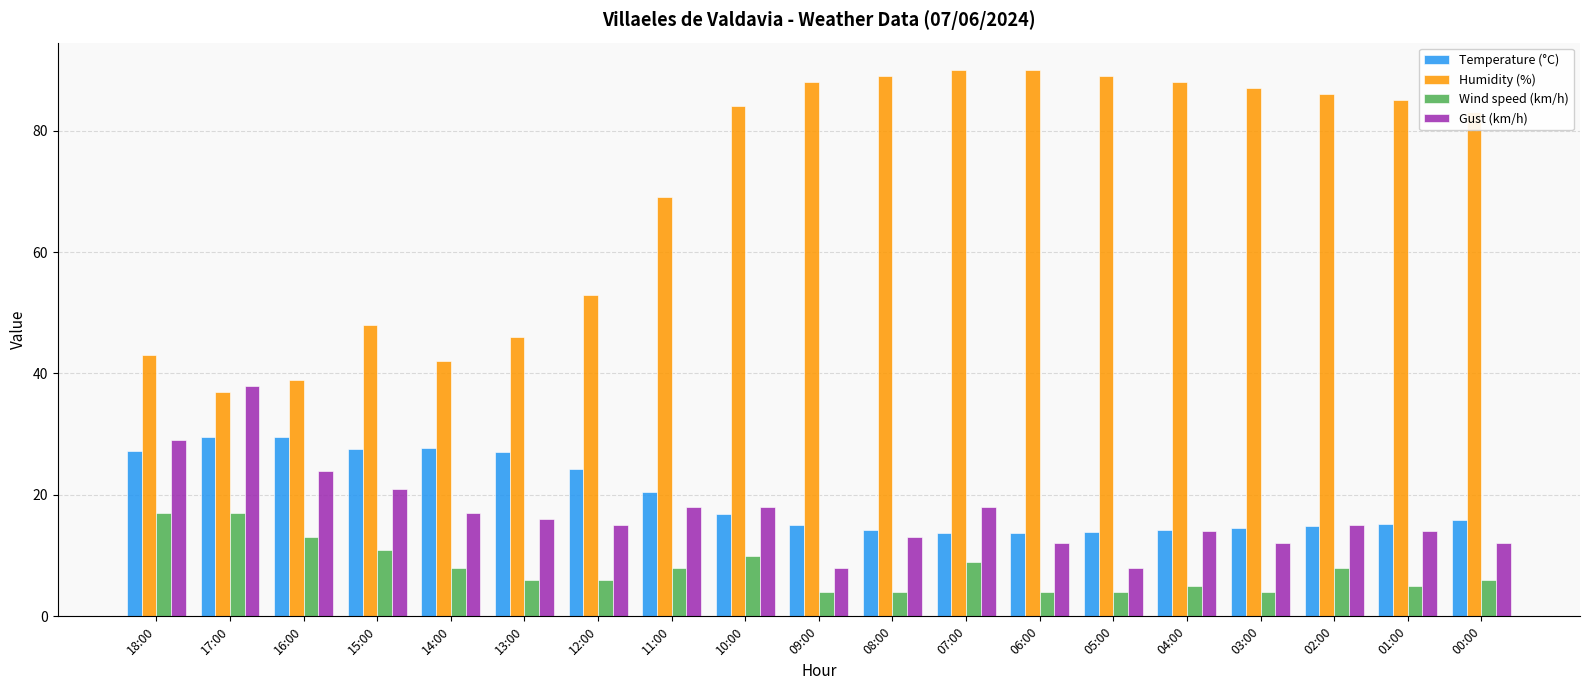

Which series has the largest range (max minus min)?

Humidity (%)